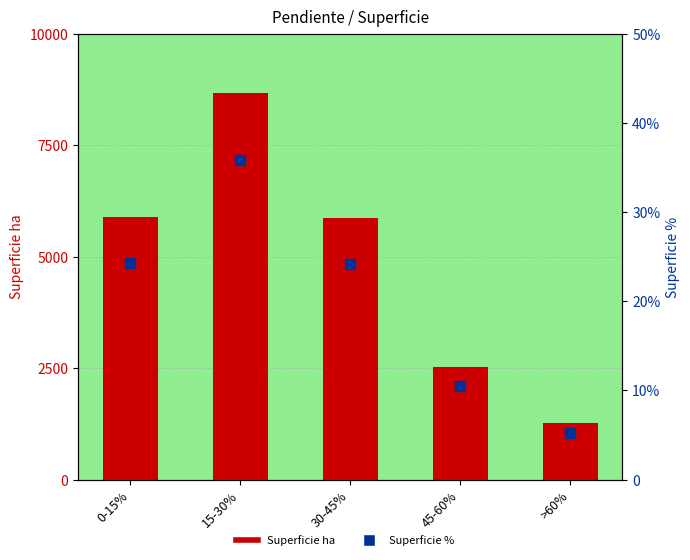

What are all the series names shown in the legend?

Superficie ha, Superficie %